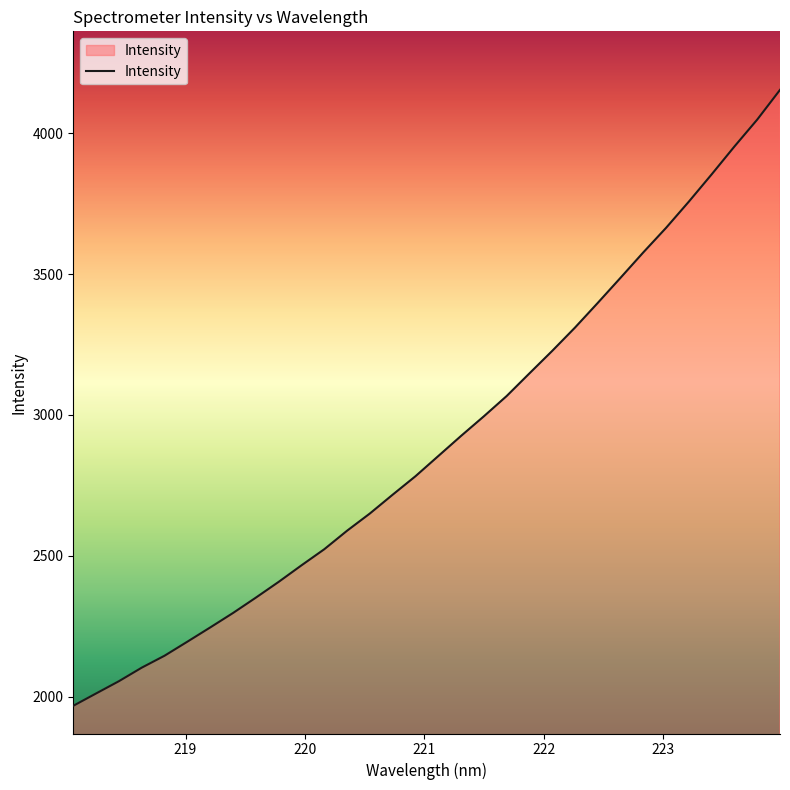

What is the greatest value displayed?

4153.6